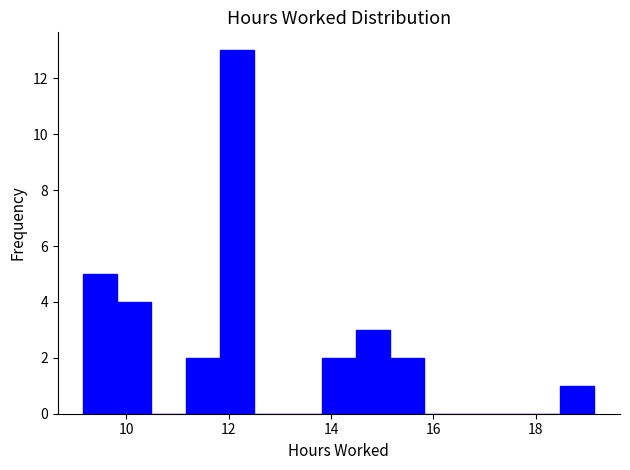

Read against the x-axis, roughly where is the centre of the tallest bar?

12.2